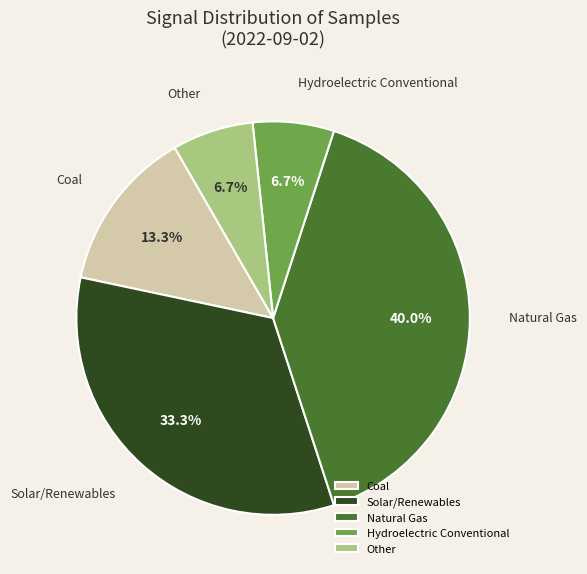

Does Hydroelectric Conventional account for over 50% of the chart?

No